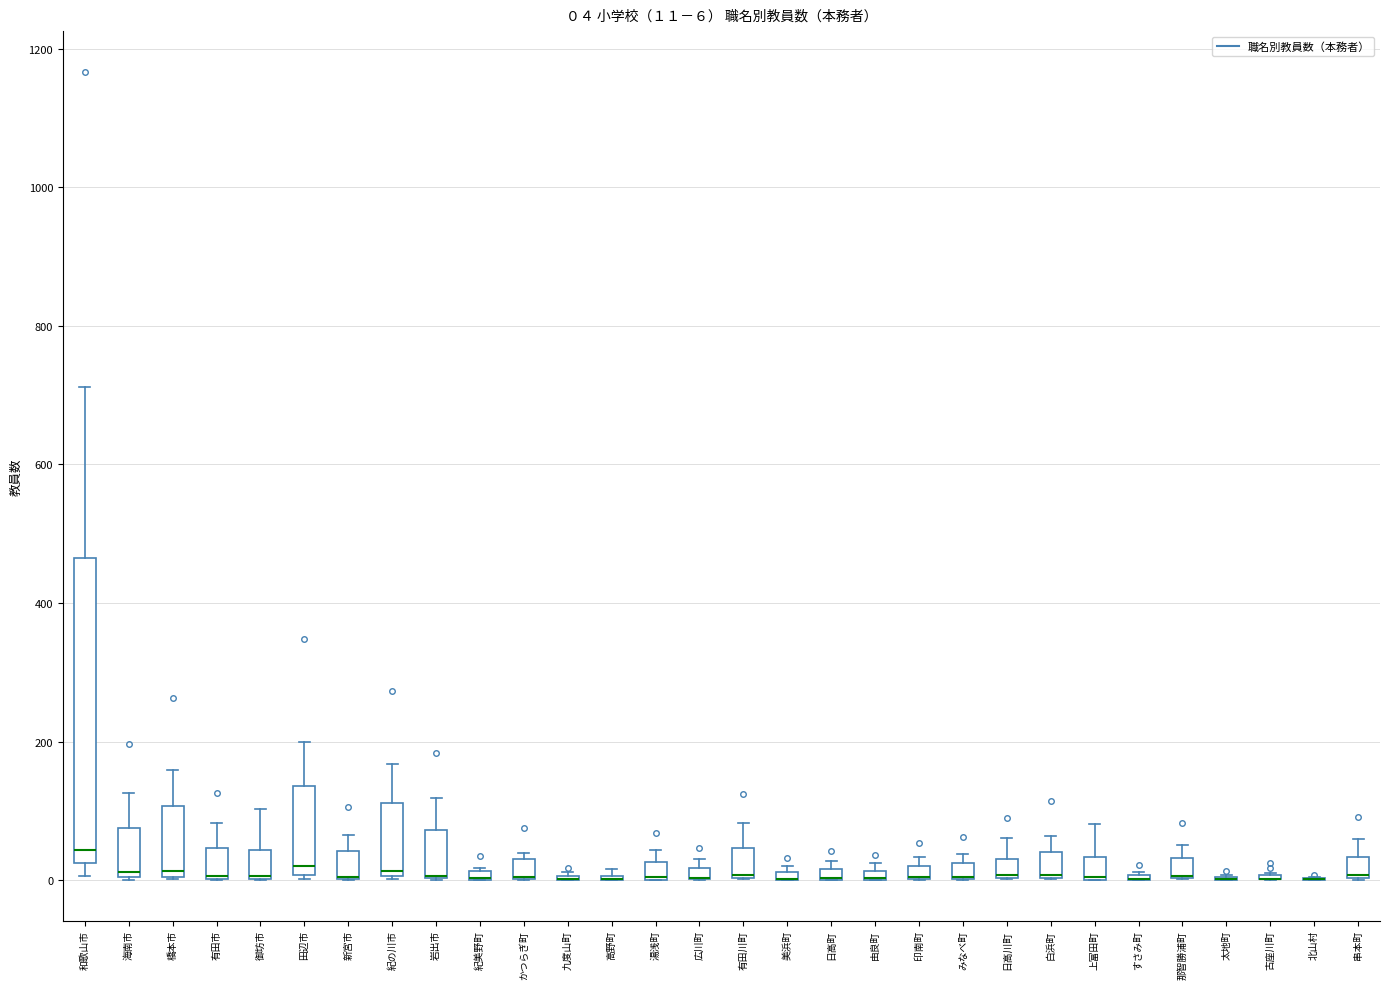

Which box is the tallest, from its lower edge to its upper edge?

和歌山市